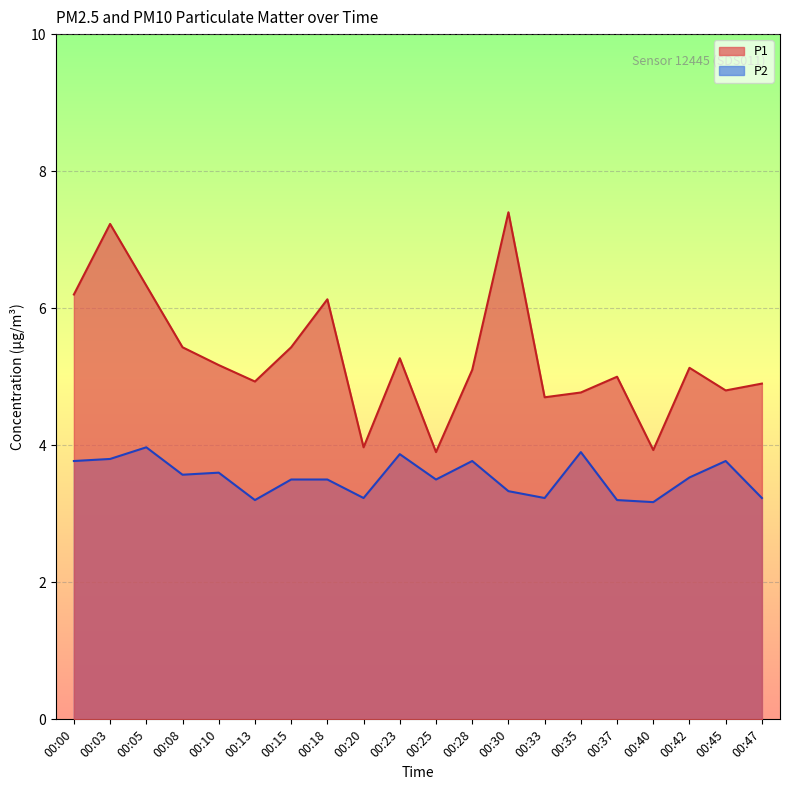

Which series has the largest range (max minus min)?

P1